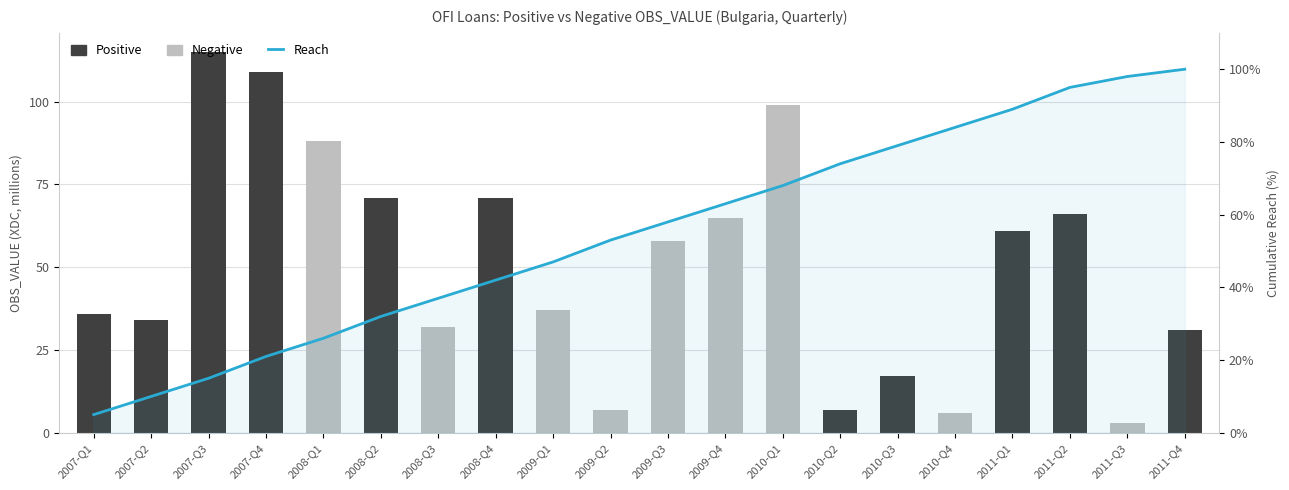

How many data points in Negative are above 0?

9